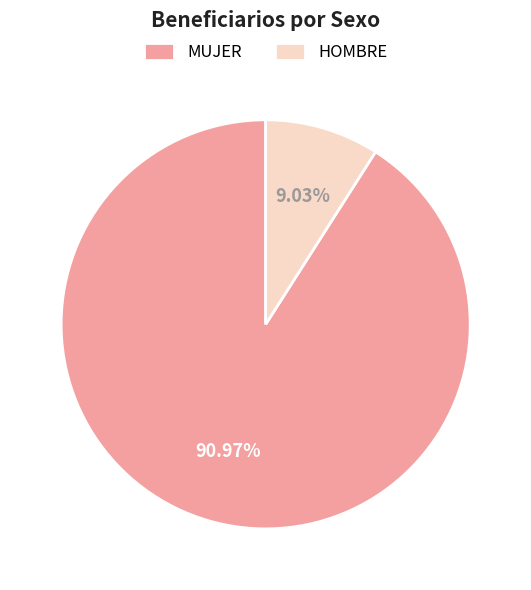

Count the number of slices in the pie.

2